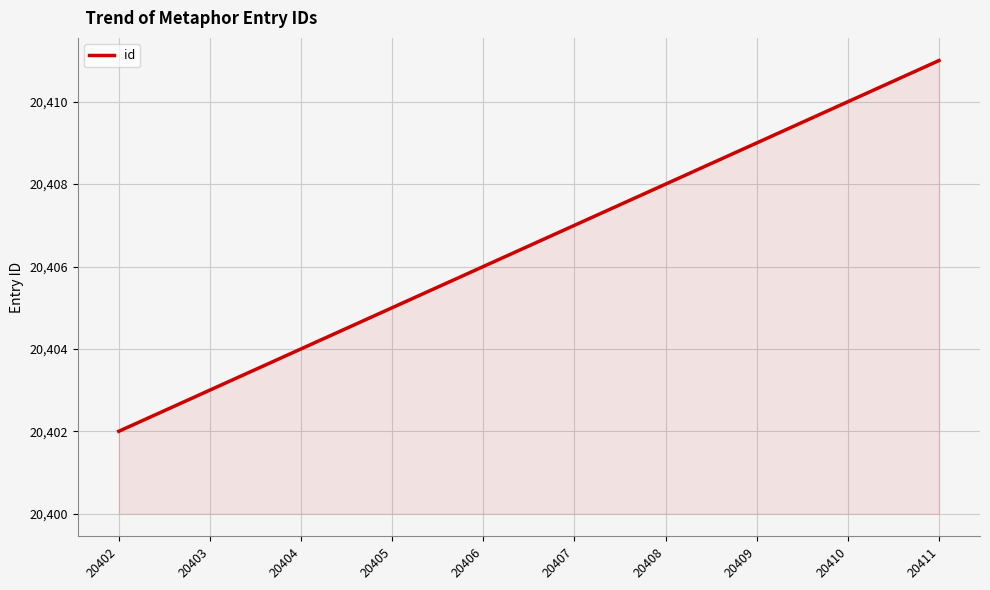

List the labels in order of value, largest first.

20411, 20410, 20409, 20408, 20407, 20406, 20405, 20404, 20403, 20402